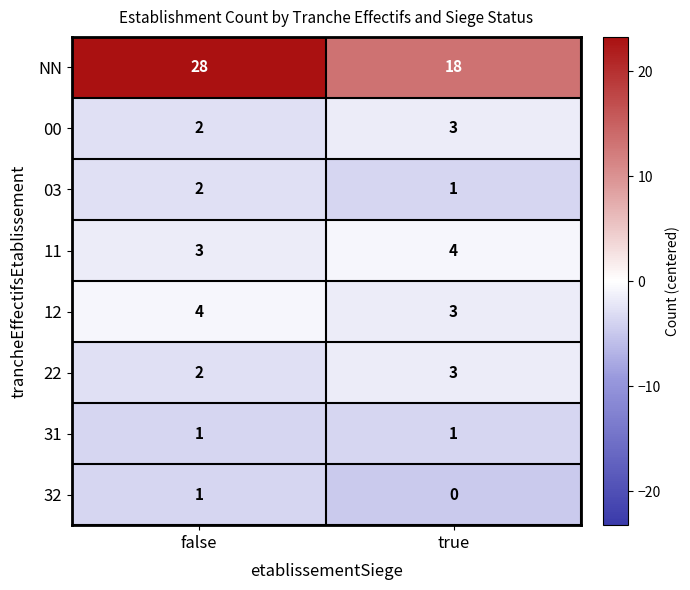

Is it true that 00 equals 1 at false?

False